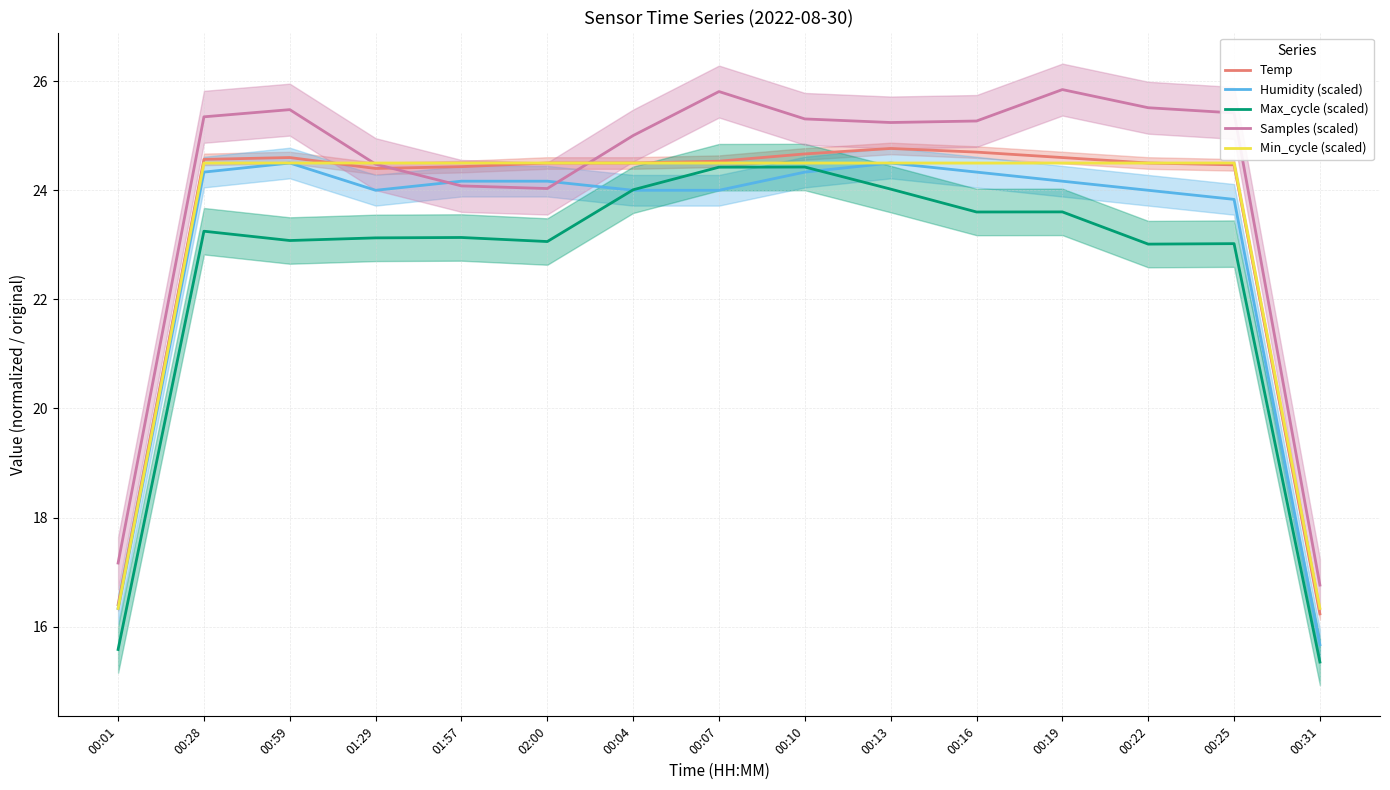

Where do Humidity (scaled) and Samples (scaled) first cross each other?

01:29 and 01:57